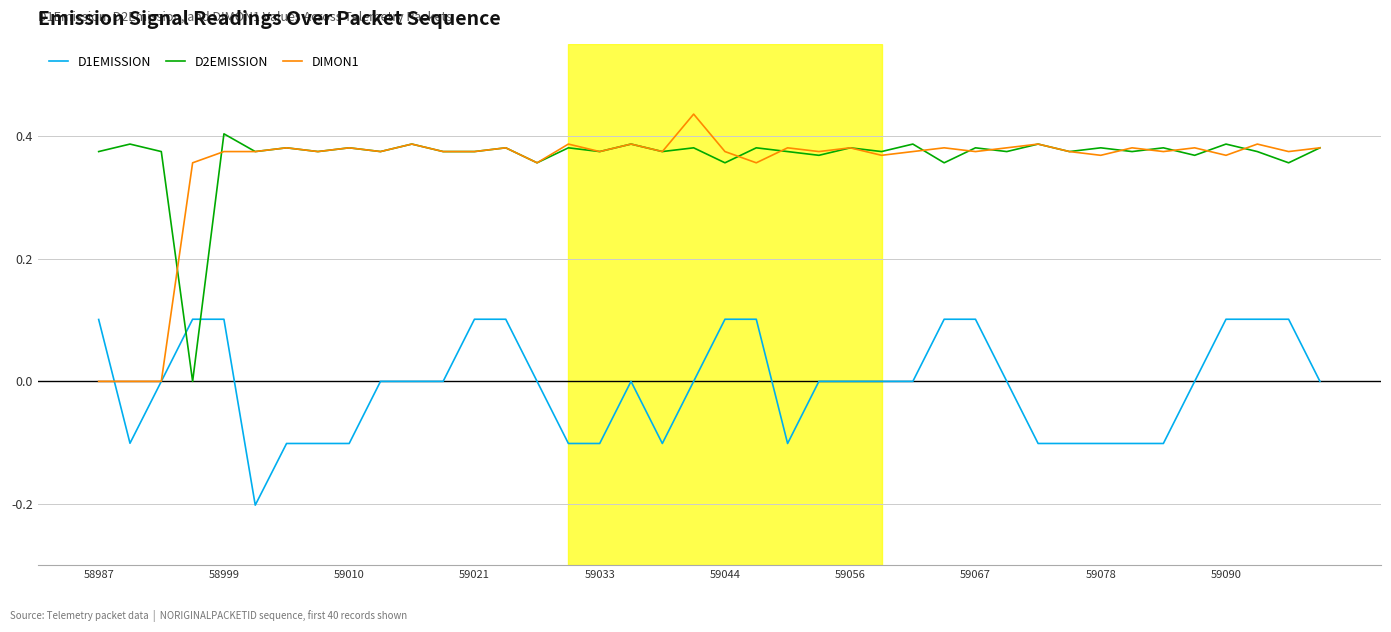

At which label does D2EMISSION reach its peak?

58999